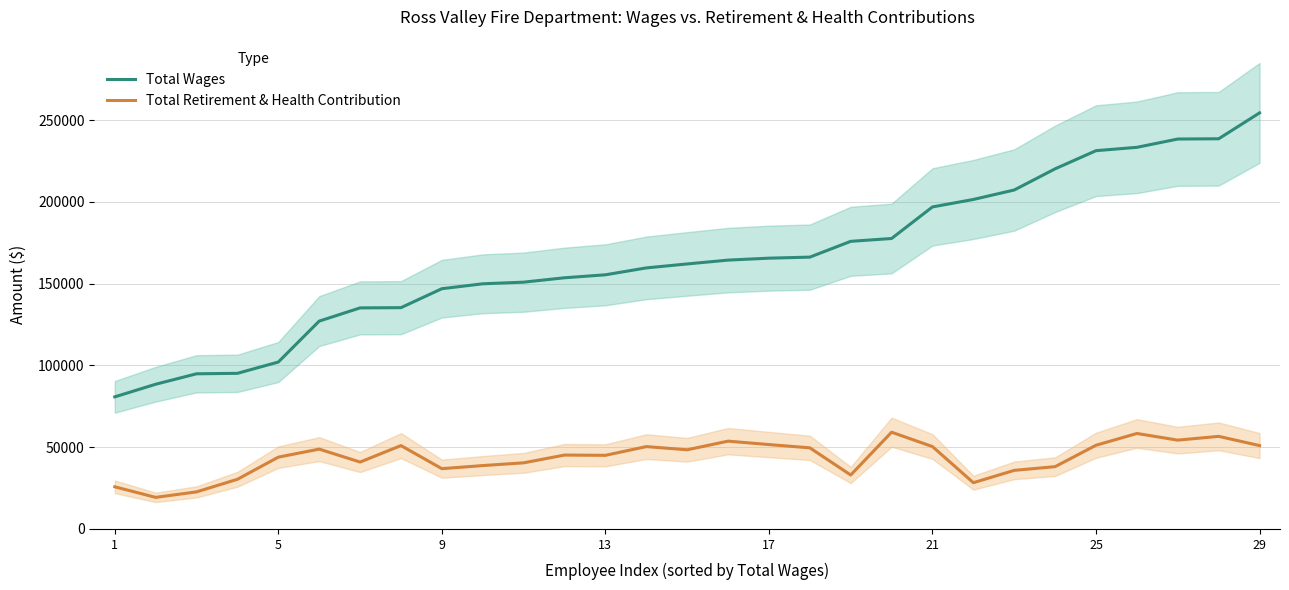

Read the Total Wages value at 1.

80784